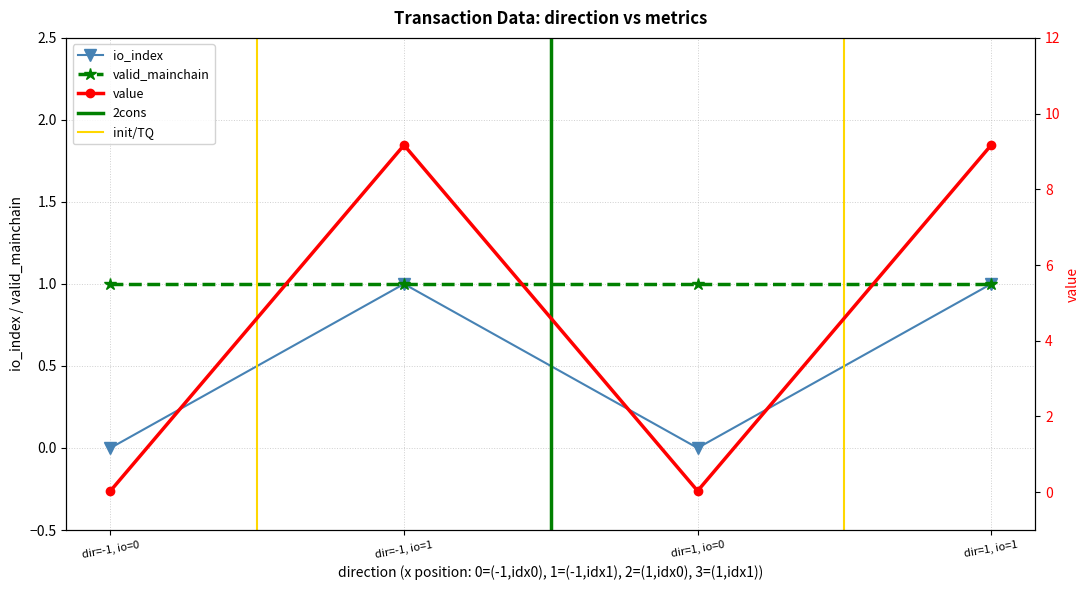

How many positive values does the value series have?

2